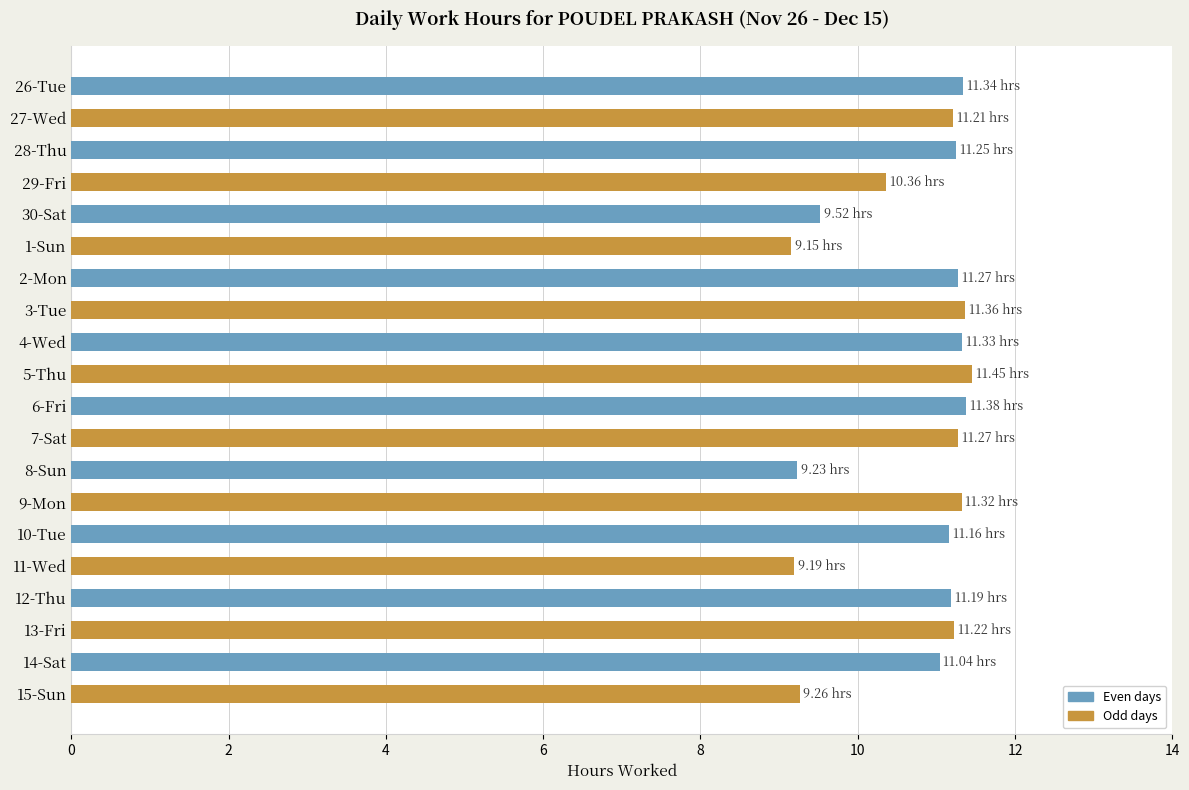

What is the difference between the values at 11-Wed and 9-Mon?

2.1